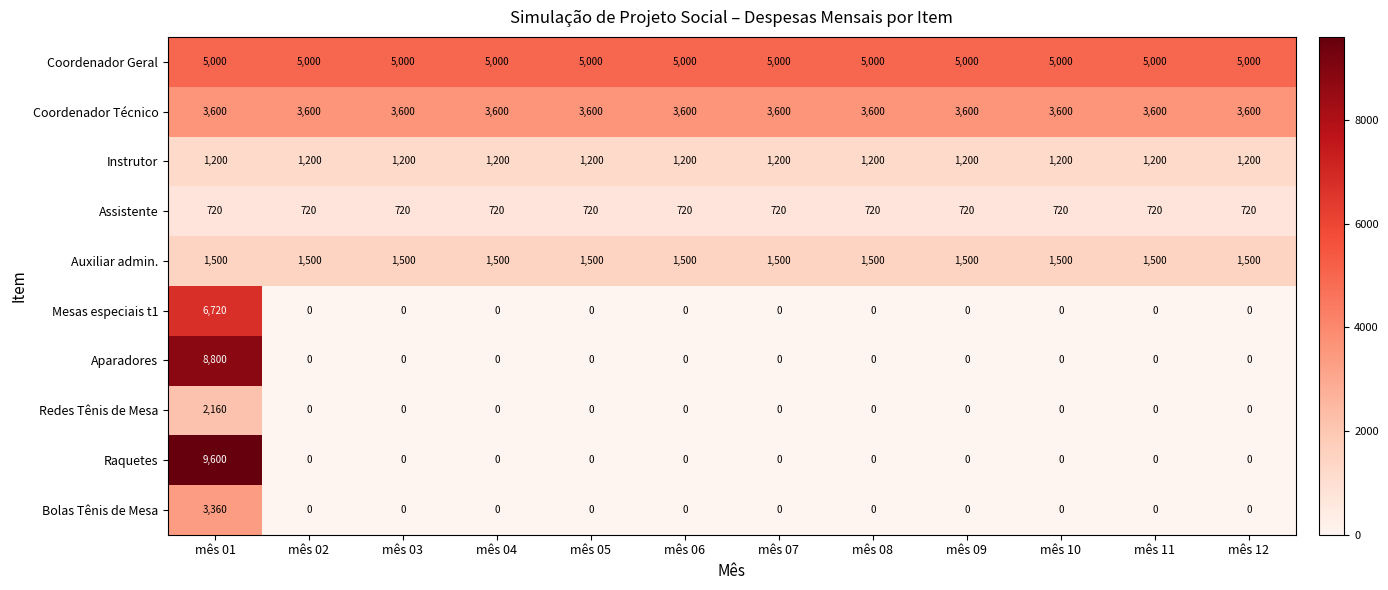

Is the value of Coordenador Técnico at mês 08 greater than the value of Coordenador Geral at mês 10?

No